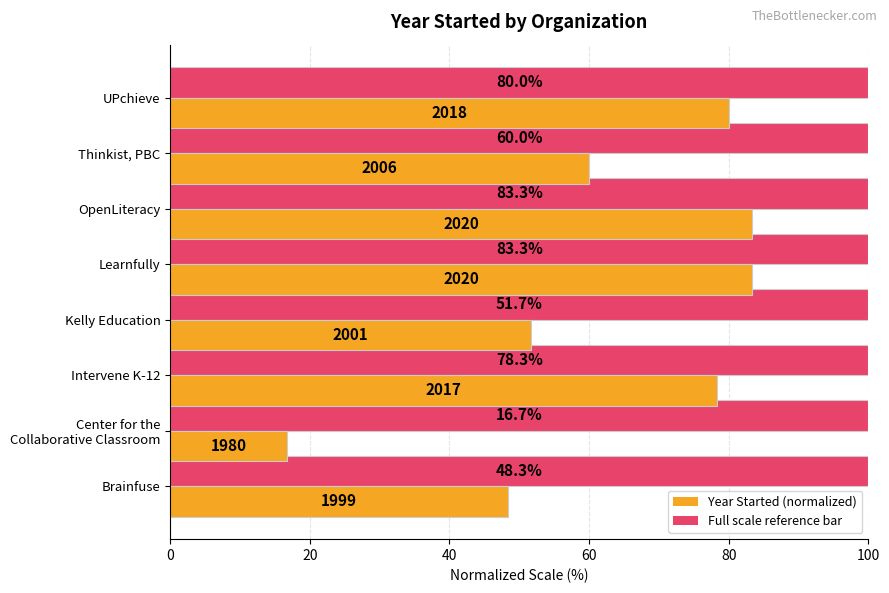

What is the smallest value displayed?

16.7